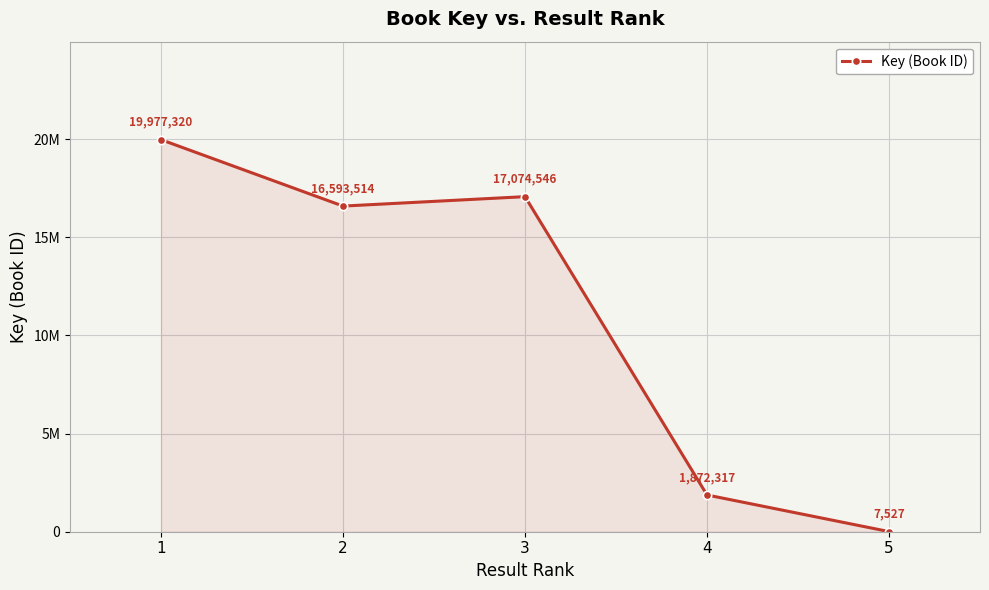

What is the average value?

11105045